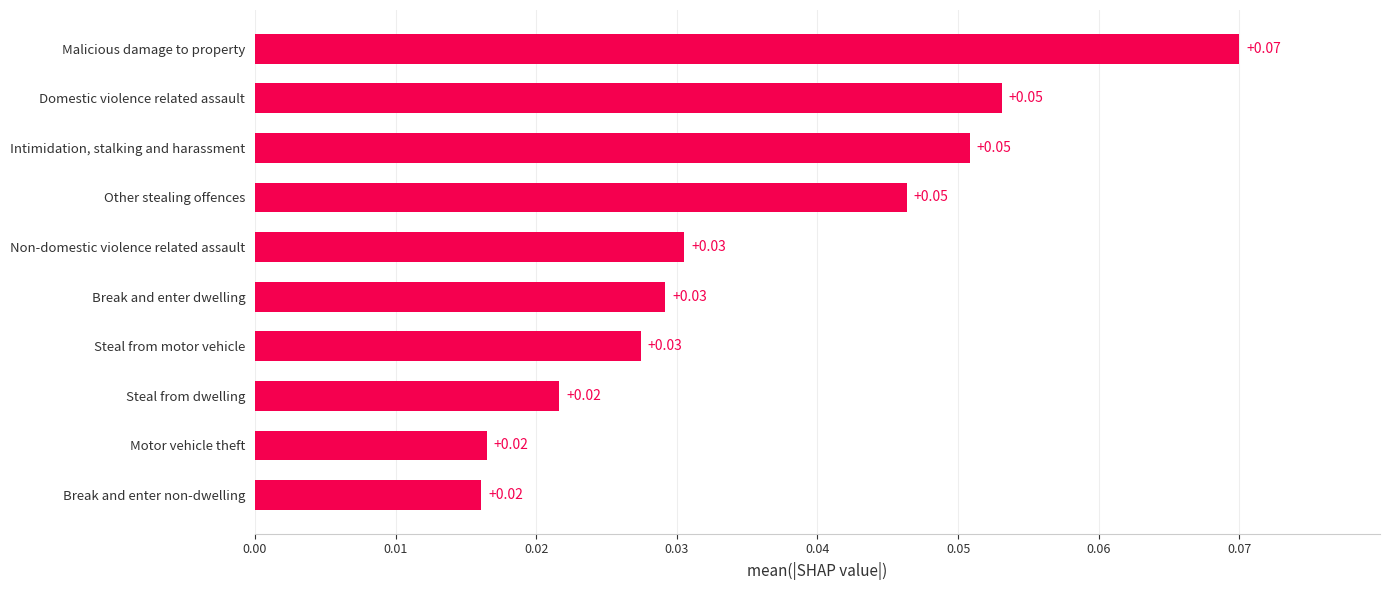

What is the change in value from Break and enter non-dwelling to Malicious damage to property?

+0.1